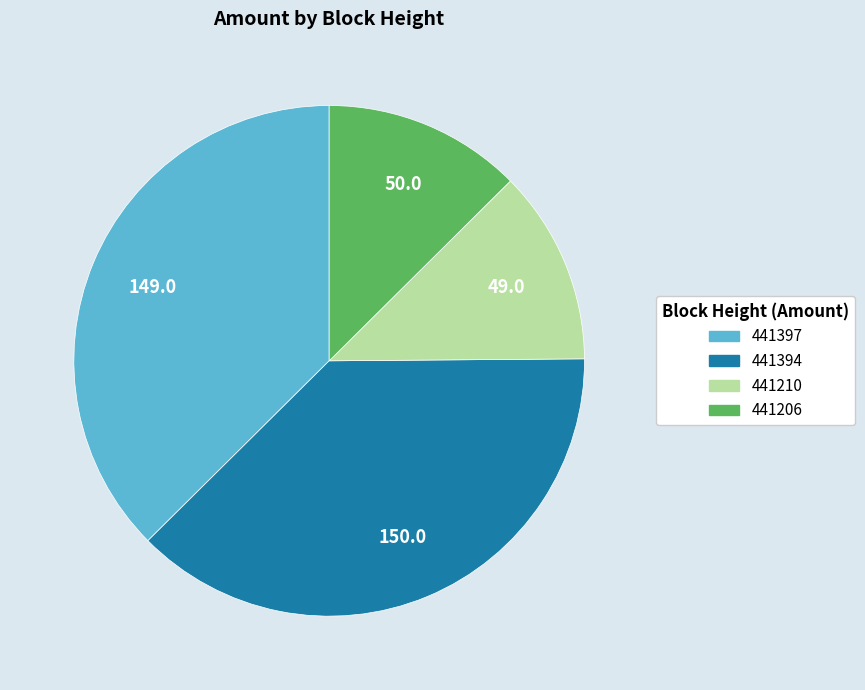

Which has a higher value, 441206 or 441397?

441397